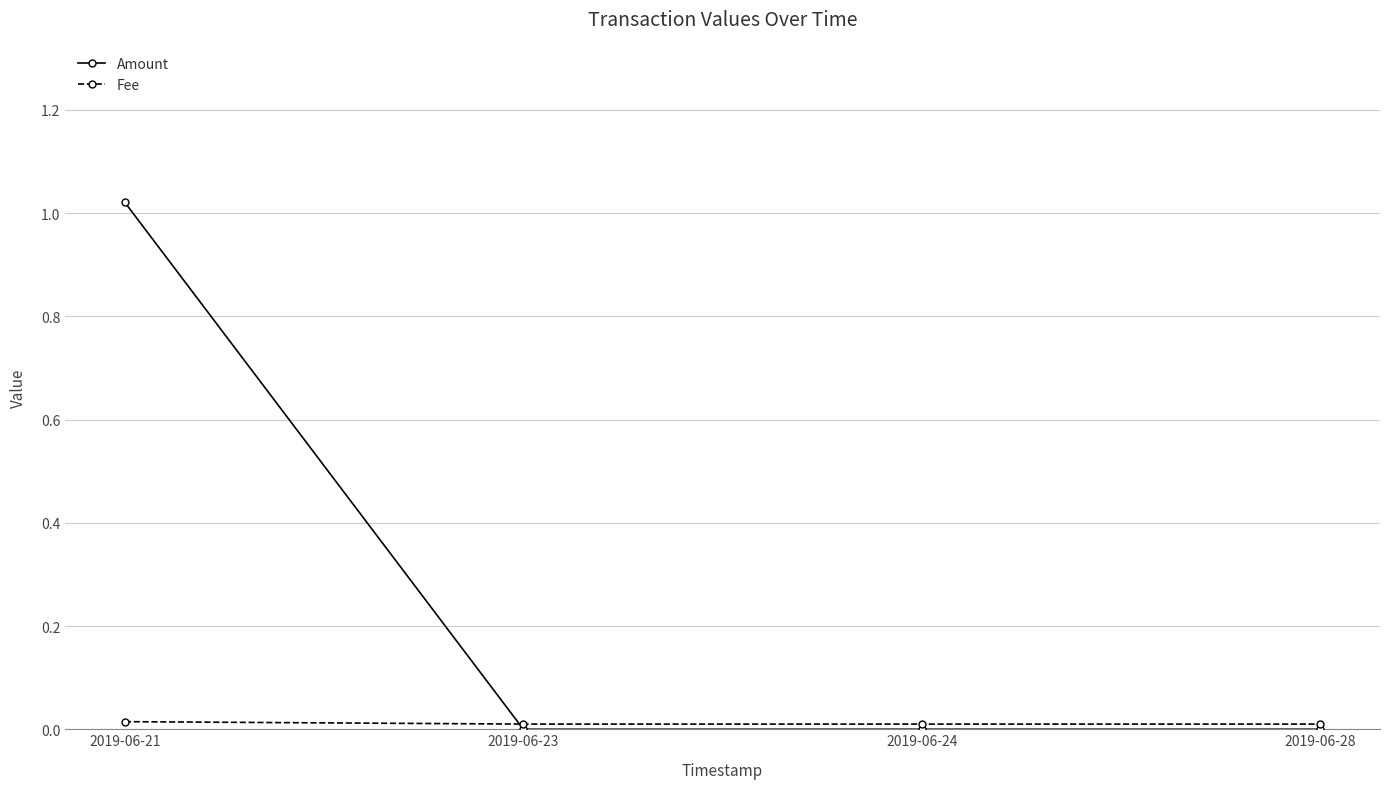

True or false: Fee has a value of 0.0 at 2019-06-21.

True